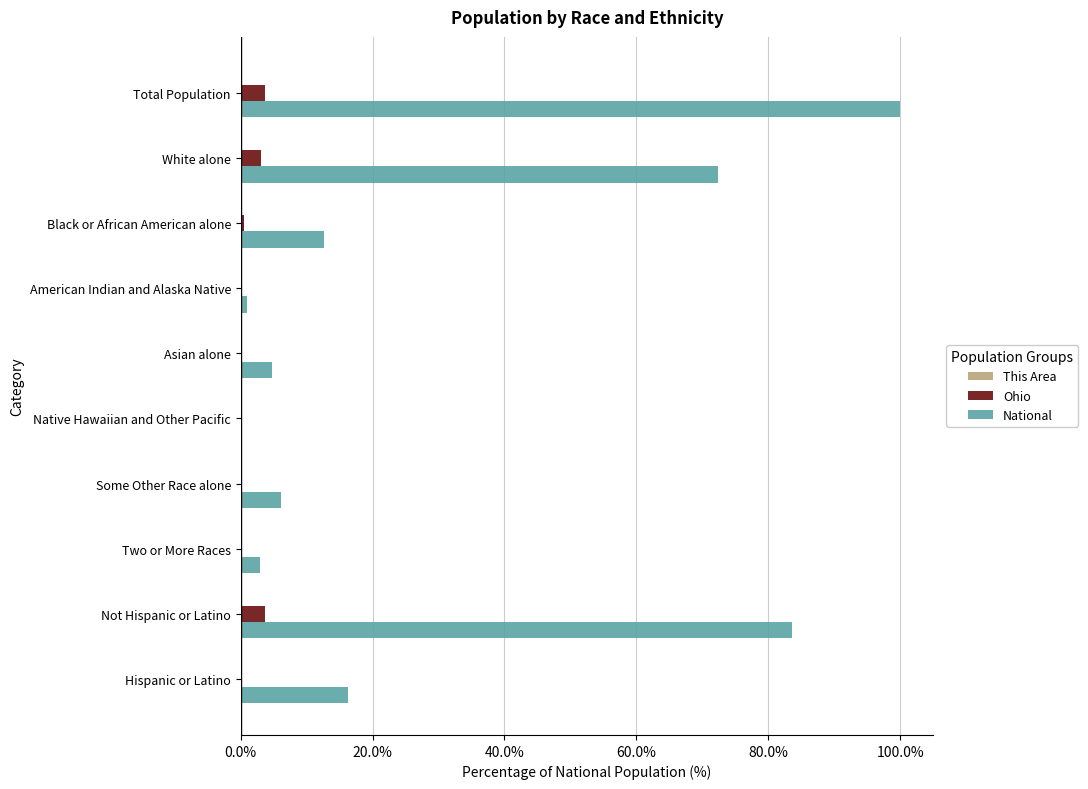

At which category is the sum across all series the highest?

Total Population